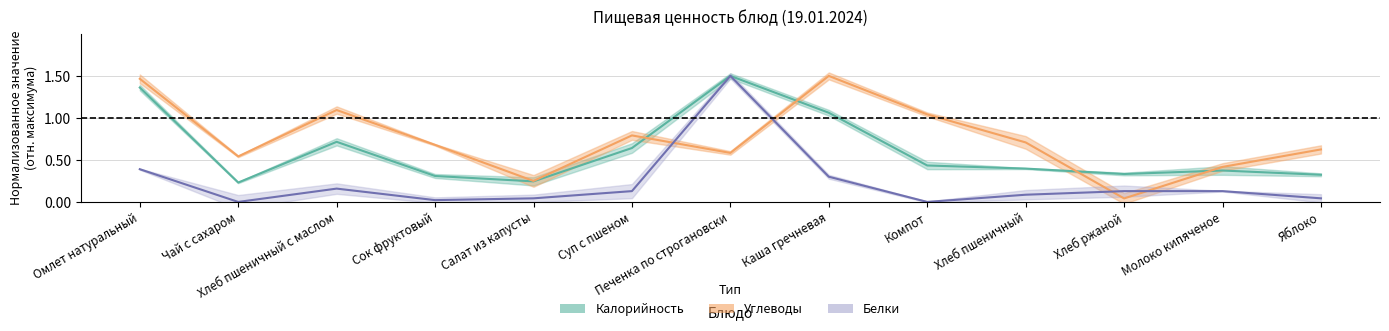

Which has a higher value, Чай с сахаром or Молоко кипяченое?

Молоко кипяченое